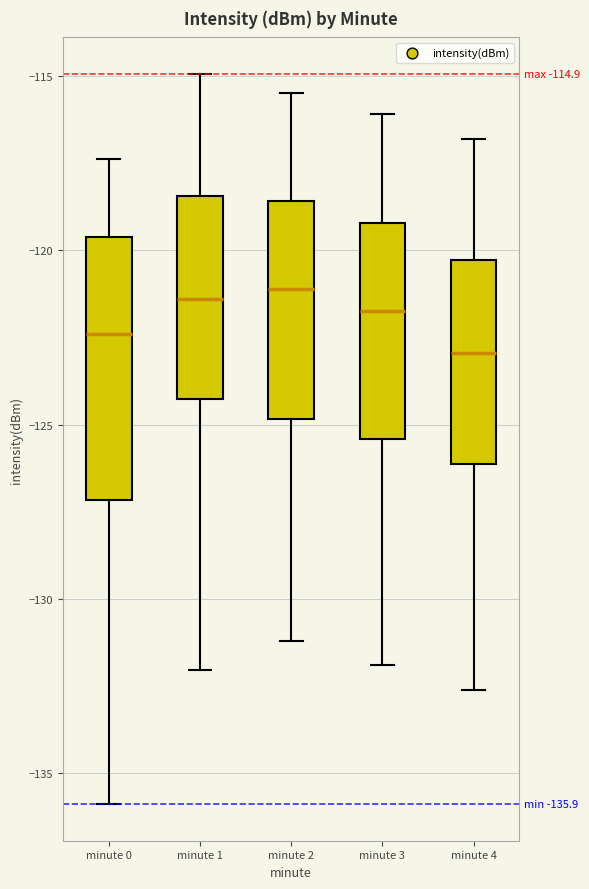

Comparing the boxes themselves (not the whiskers), which one is the tallest?

minute 0